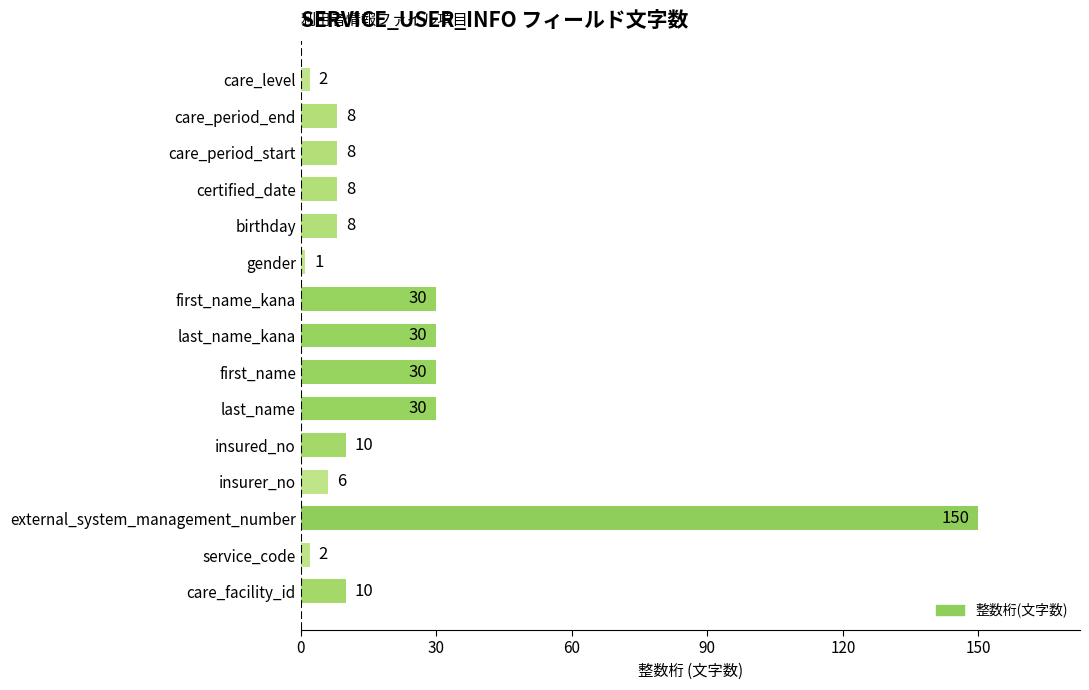

Are the bars grouped side by side (vs. stacked)?

No